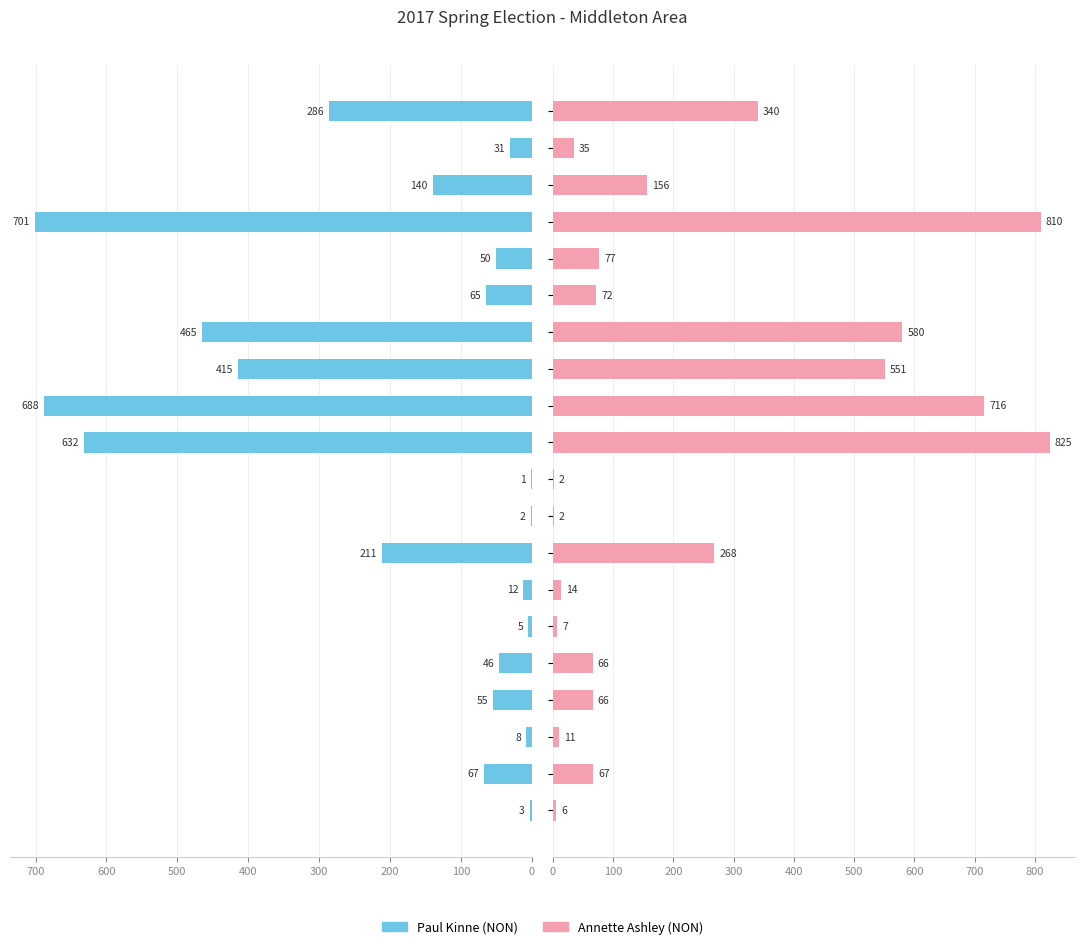

How many categories are shown in the chart?

20